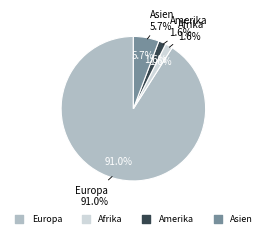

True or false: Europa accounts for 91% of the total.

True